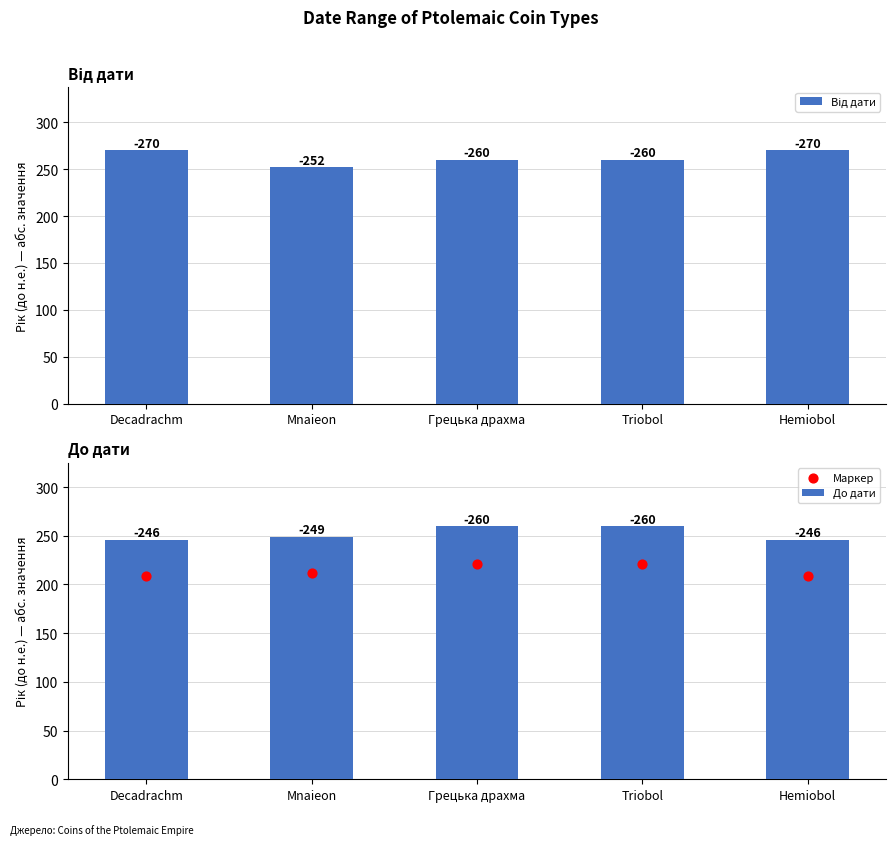

At how many categories does at least one series exceed 253?

4